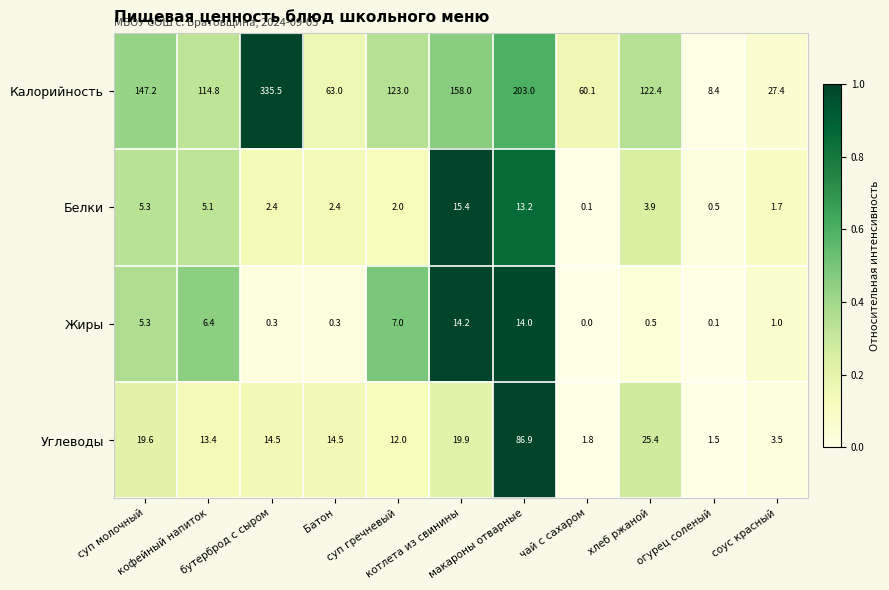

At which category is the sum across all series the highest?

бутерброд с сыром